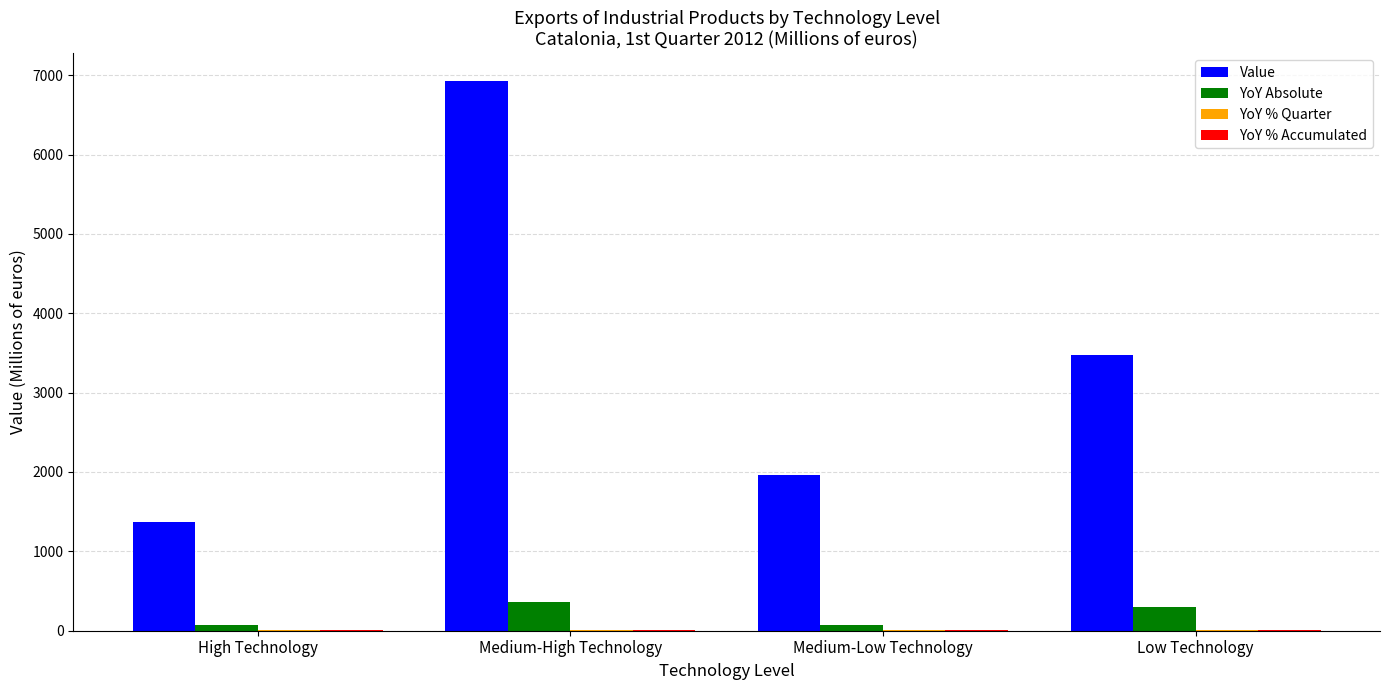

What is the sum of all YoY Absolute values?

817.9